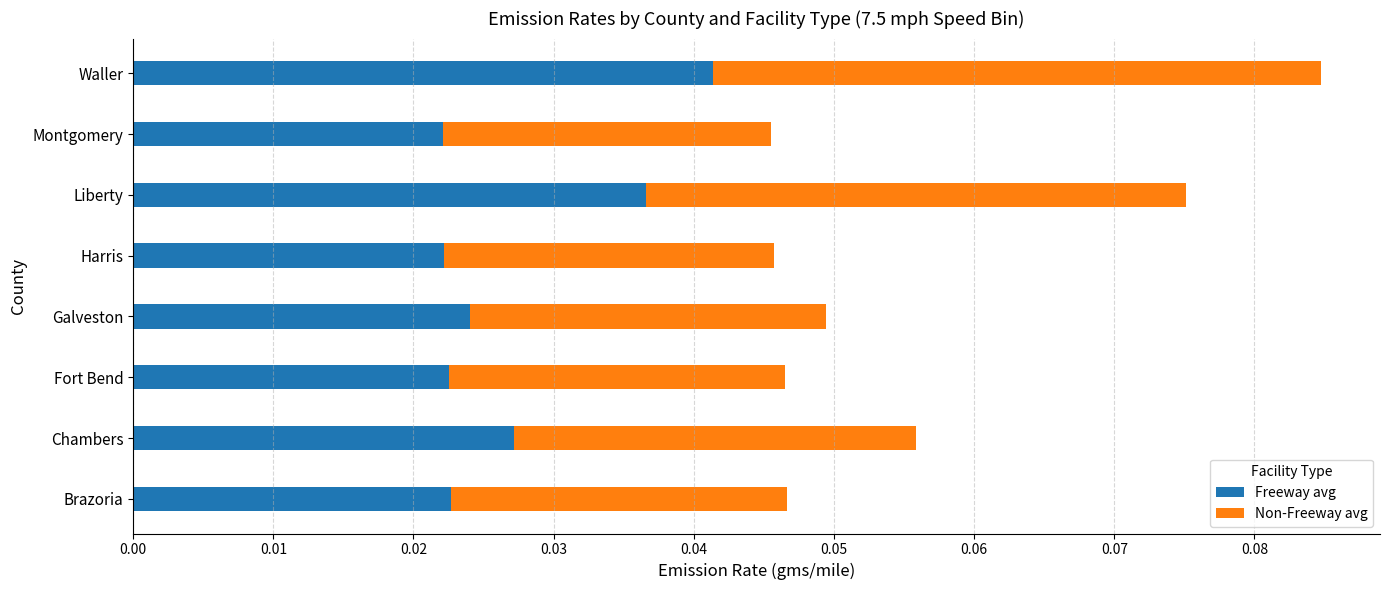

Which category has the highest value in the Freeway avg series?

Waller